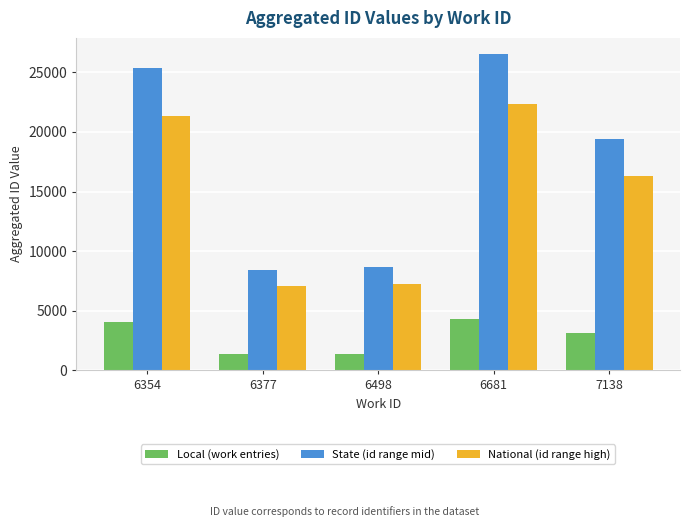

How many groups of bars are there?

5